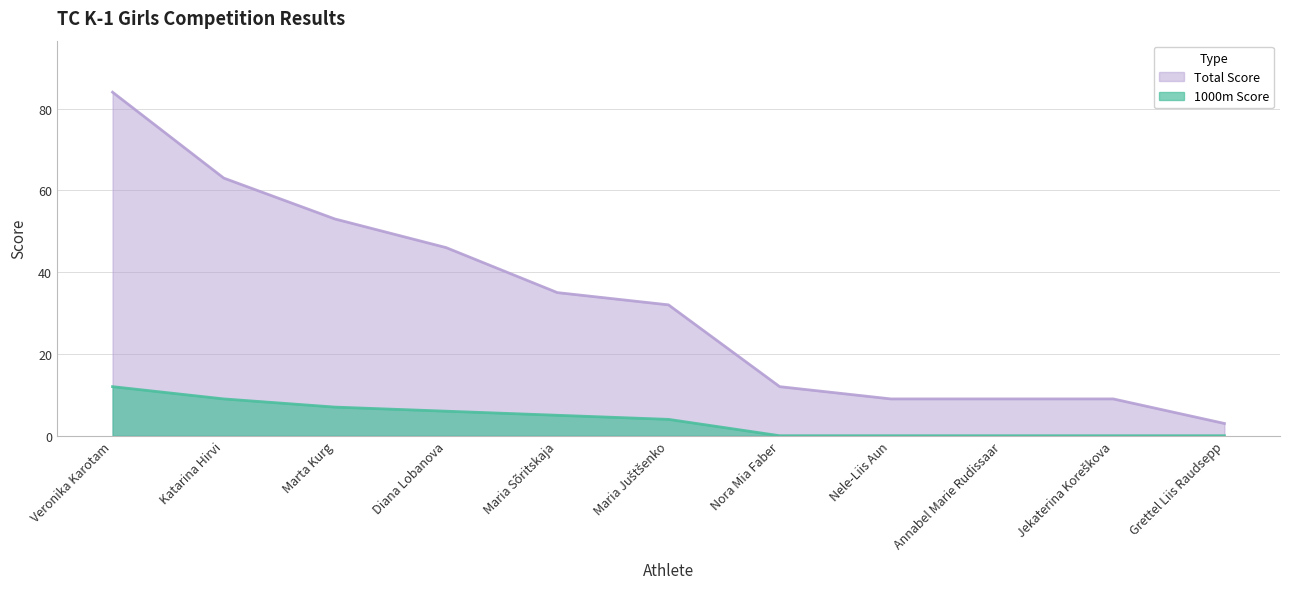

True or false: Total Score has a value of 9 at Nele-Liis Aun.

True